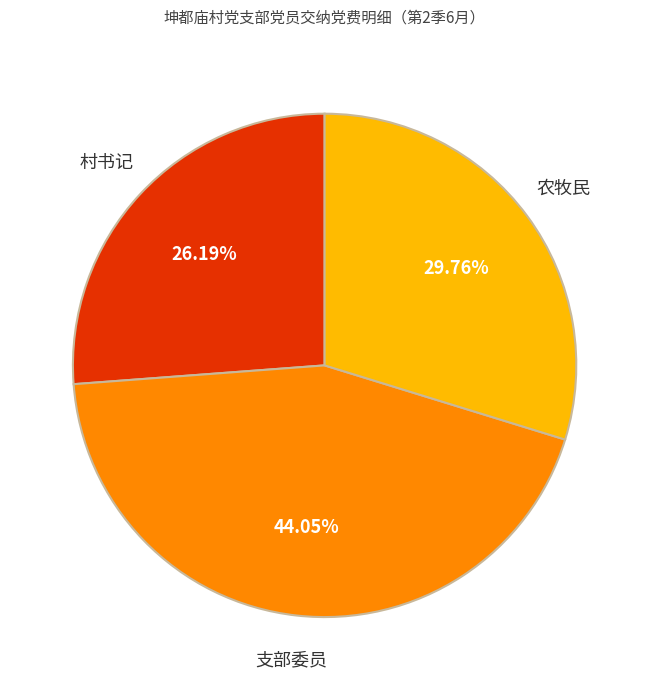

Is there a majority slice in this chart?

No